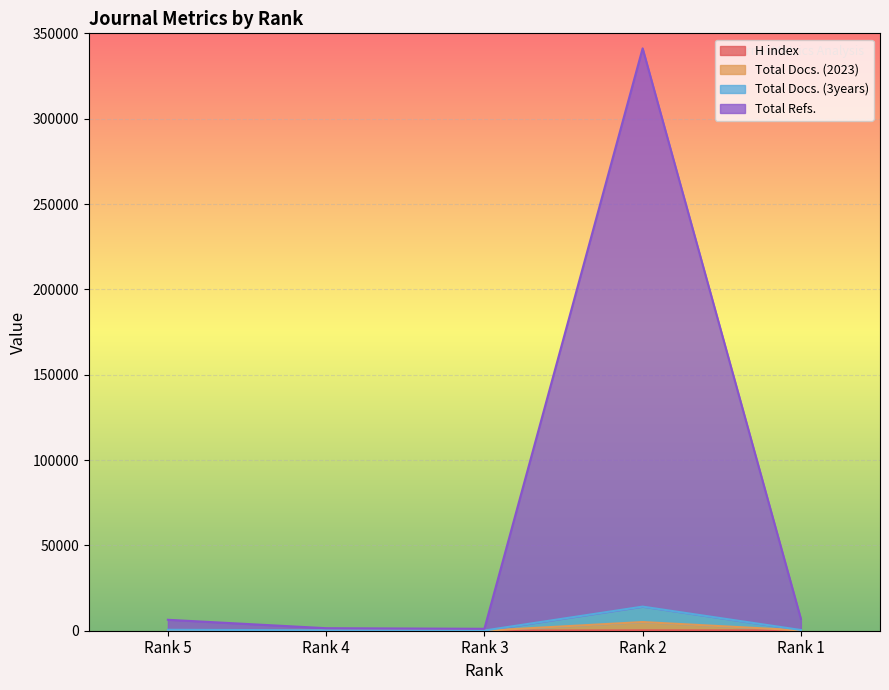

The value of H index at Rank 3 is 12. True or false?

True